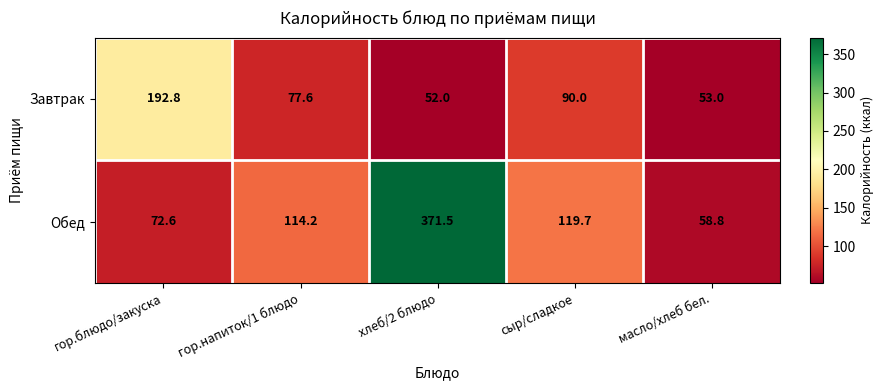

Reading right to left, list all the values displayed in this chart.

Завтрак: 53.0	90.0	52.0	77.6	192.8
Обед: 58.8	119.7	371.5	114.2	72.6